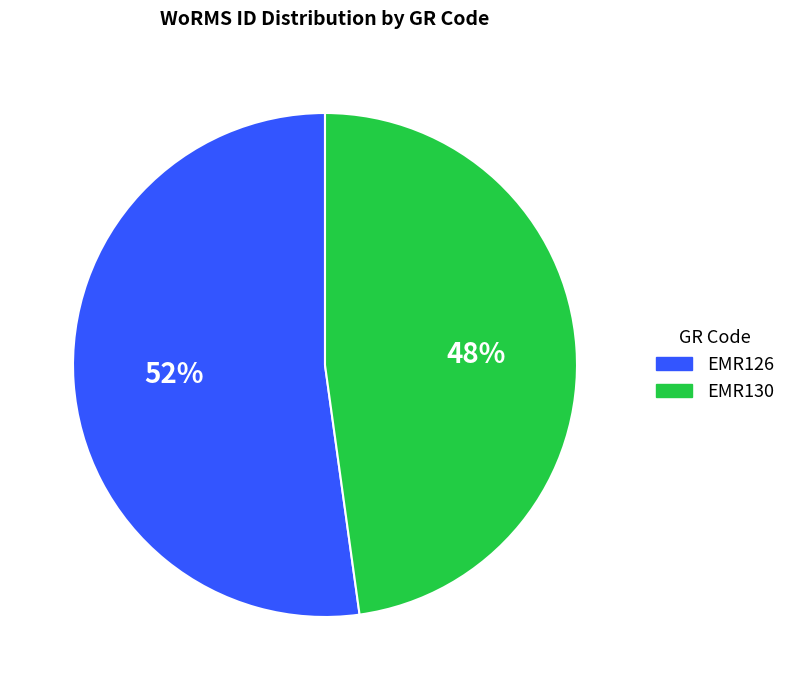

Count the number of slices in the pie.

2